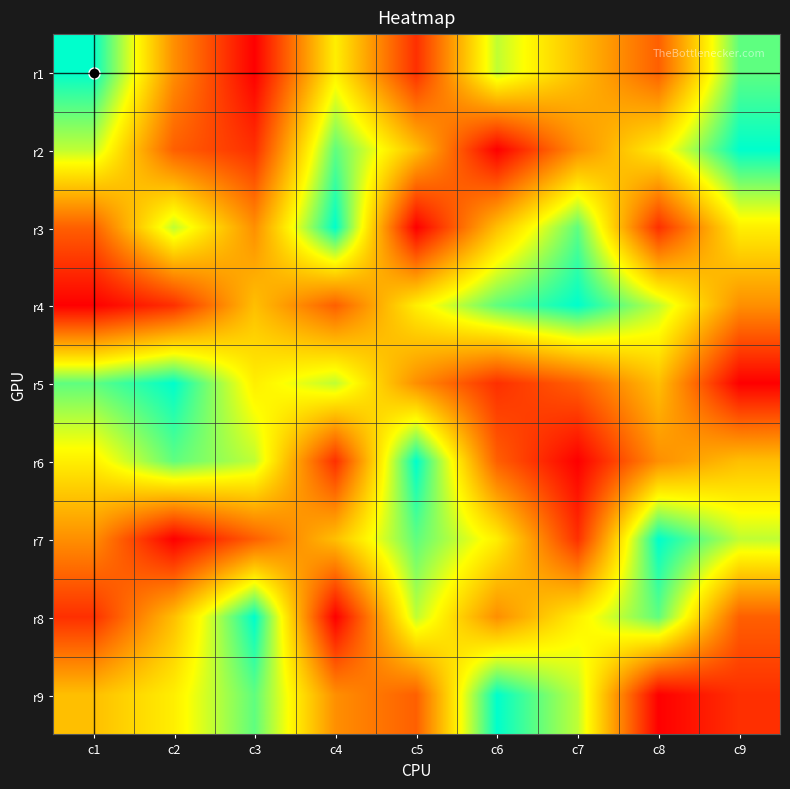

Reading left to right, list all the values displayed in this chart.

r1: c1=9	c2=4	c3=1	c4=6	c5=2	c6=7	c7=5	c8=3	c9=8
r2: c1=7	c2=3	c3=2	c4=8	c5=5	c6=1	c7=4	c8=6	c9=9
r3: c1=3	c2=7	c3=4	c4=9	c5=1	c6=5	c7=8	c8=2	c9=6
r4: c1=1	c2=2	c3=5	c4=3	c5=6	c6=8	c7=9	c8=7	c9=4
r5: c1=8	c2=9	c3=6	c4=7	c5=4	c6=2	c7=3	c8=5	c9=1
r6: c1=6	c2=8	c3=7	c4=2	c5=9	c6=3	c7=1	c8=4	c9=5
r7: c1=4	c2=1	c3=3	c4=5	c5=8	c6=6	c7=2	c8=9	c9=7
r8: c1=2	c2=5	c3=9	c4=1	c5=7	c6=4	c7=6	c8=8	c9=3
r9: c1=5	c2=6	c3=8	c4=4	c5=3	c6=9	c7=7	c8=1	c9=2